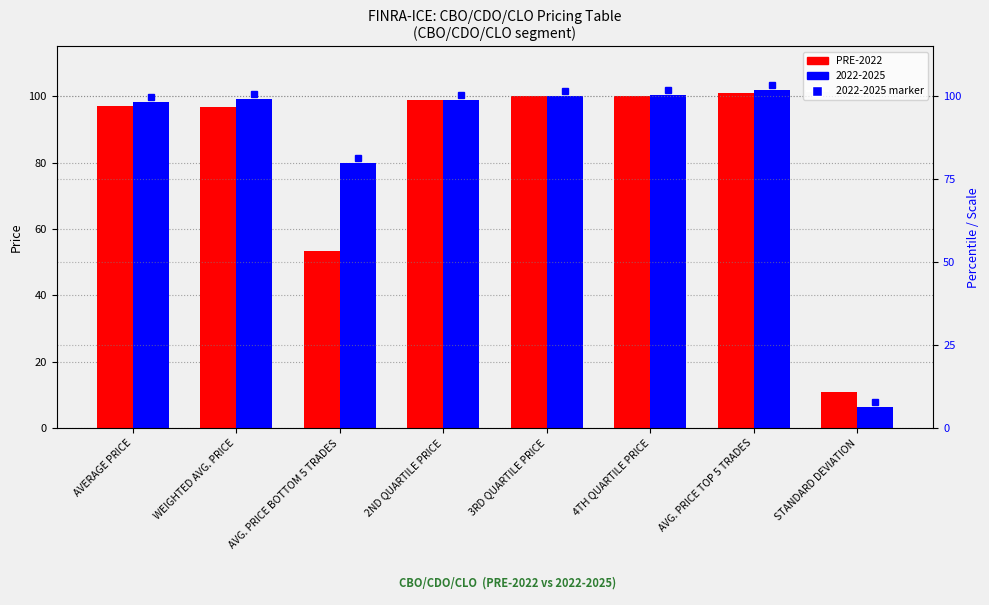

Are the bars horizontal?

No